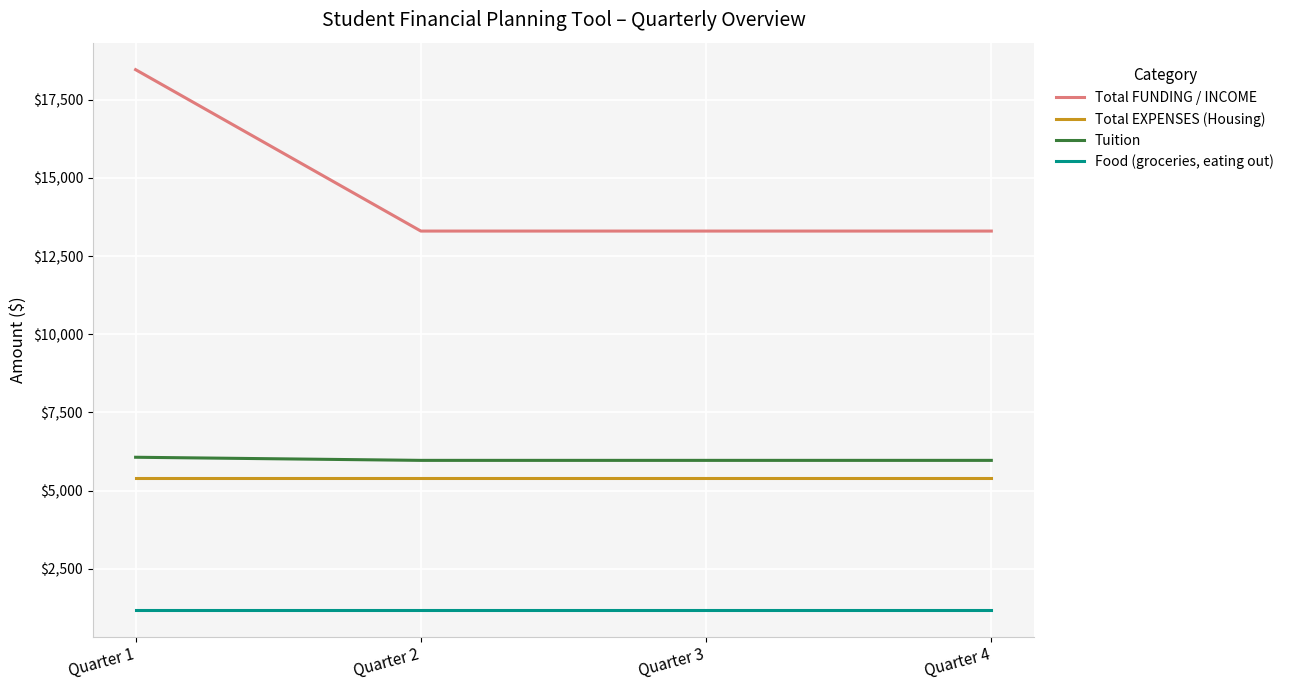

At Quarter 3, list the series in order from largest to smallest.

Total FUNDING / INCOME, Tuition, Total EXPENSES (Housing), Food (groceries, eating out)